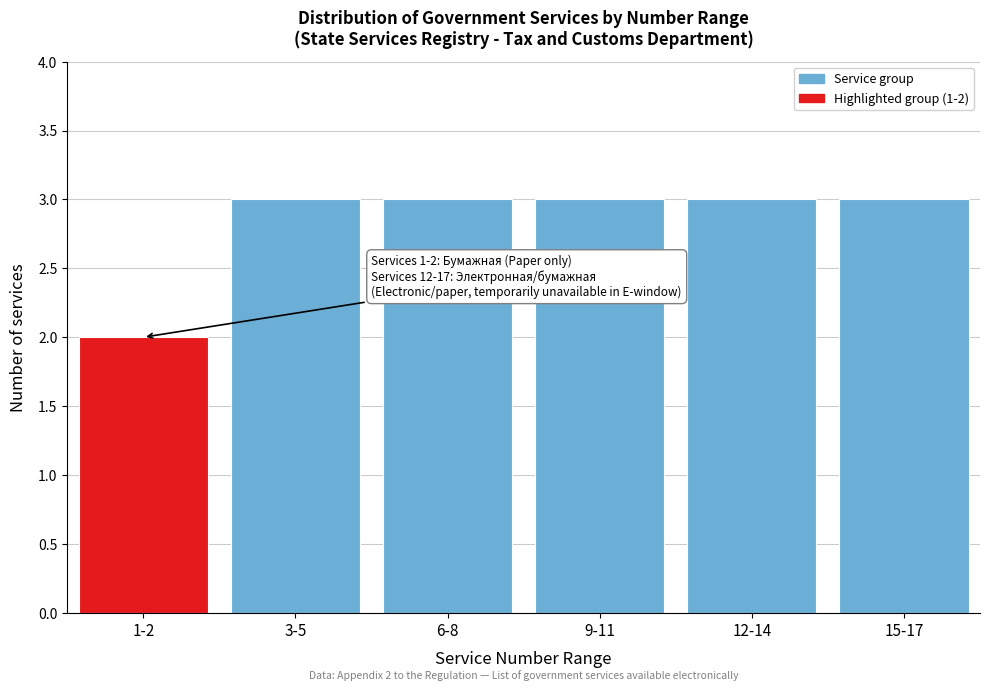

Reading left to right, what are all the values shown in this chart?

1-2=2	3-5=3	6-8=3	9-11=3	12-14=3	15-17=3